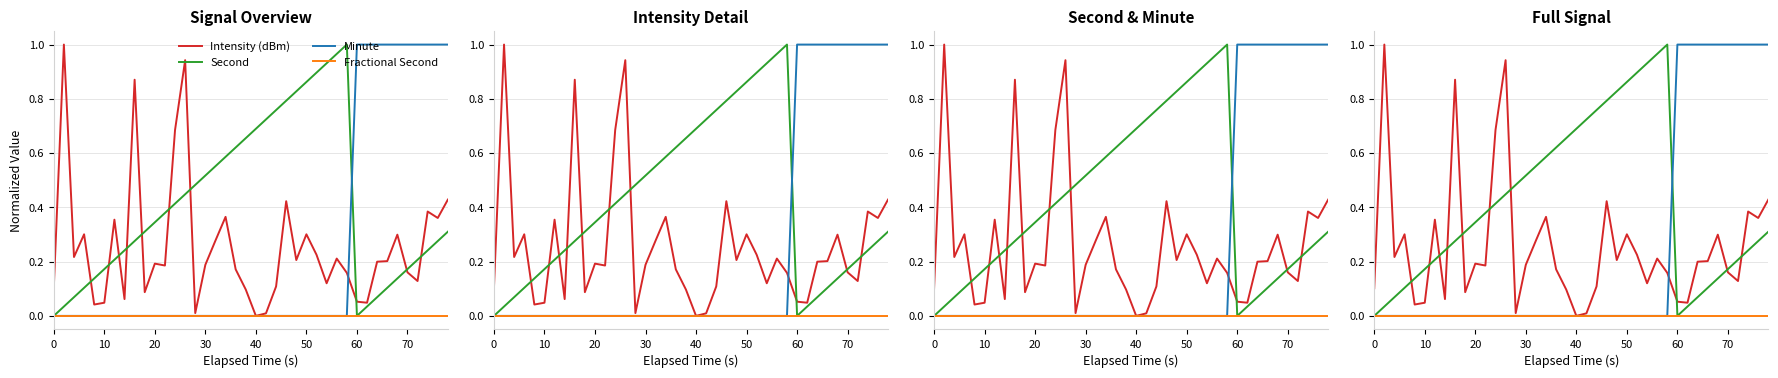

Does the chart have visible grid lines?

Yes